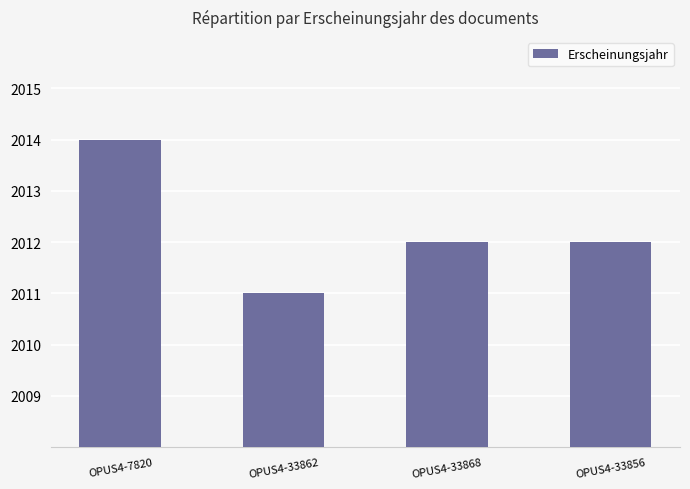

What is the approximate value at OPUS4-33856?

2012